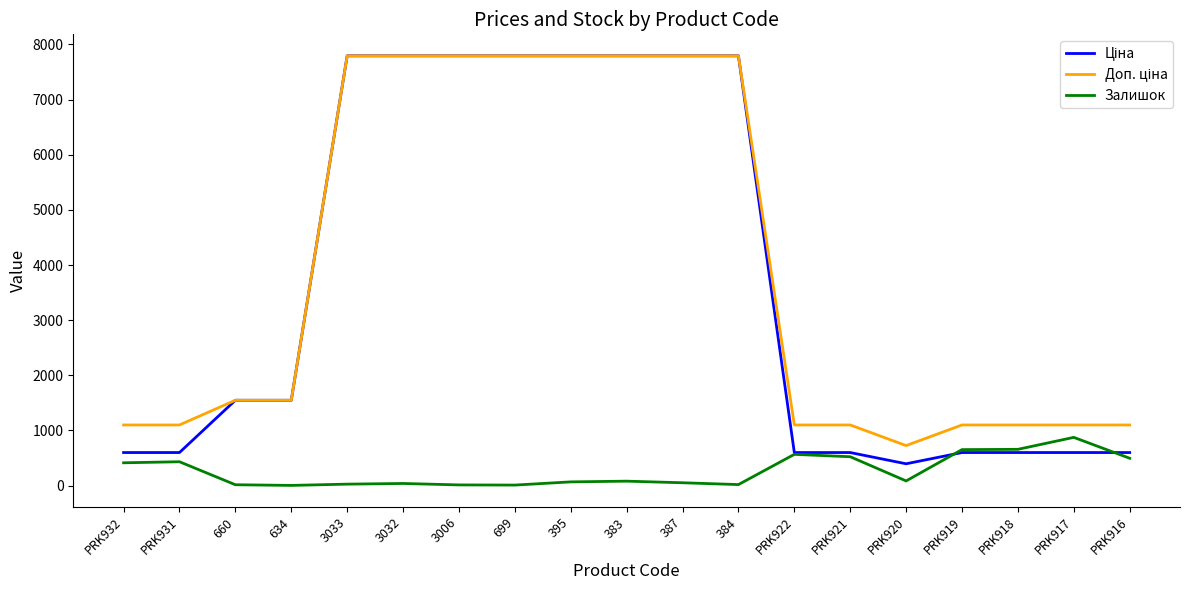

What is the difference between the highest and lowest values at PRK931?

667.0